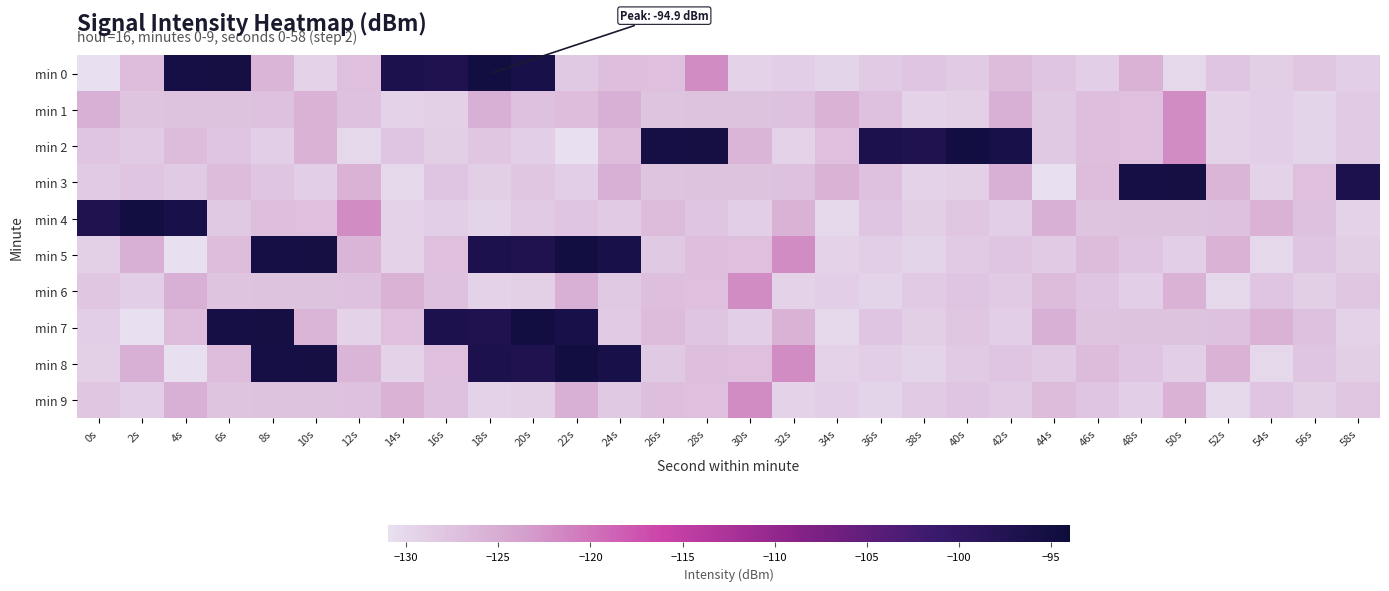

Rank the series by their maximum value, from highest to lowest.

min 0, min 2, min 4, min 5, min 7, min 8, min 3, min 1, min 6, min 9